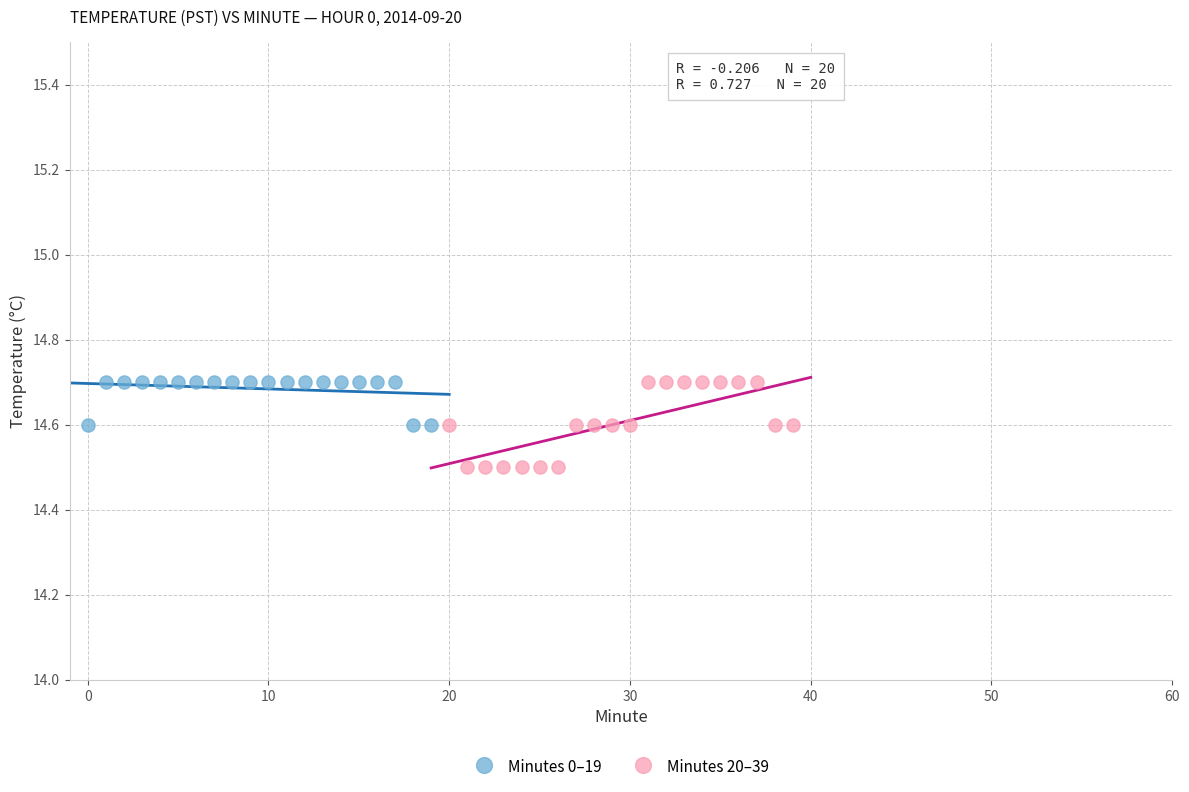

Which series contains the lowest Y value?

Minutes 20–39